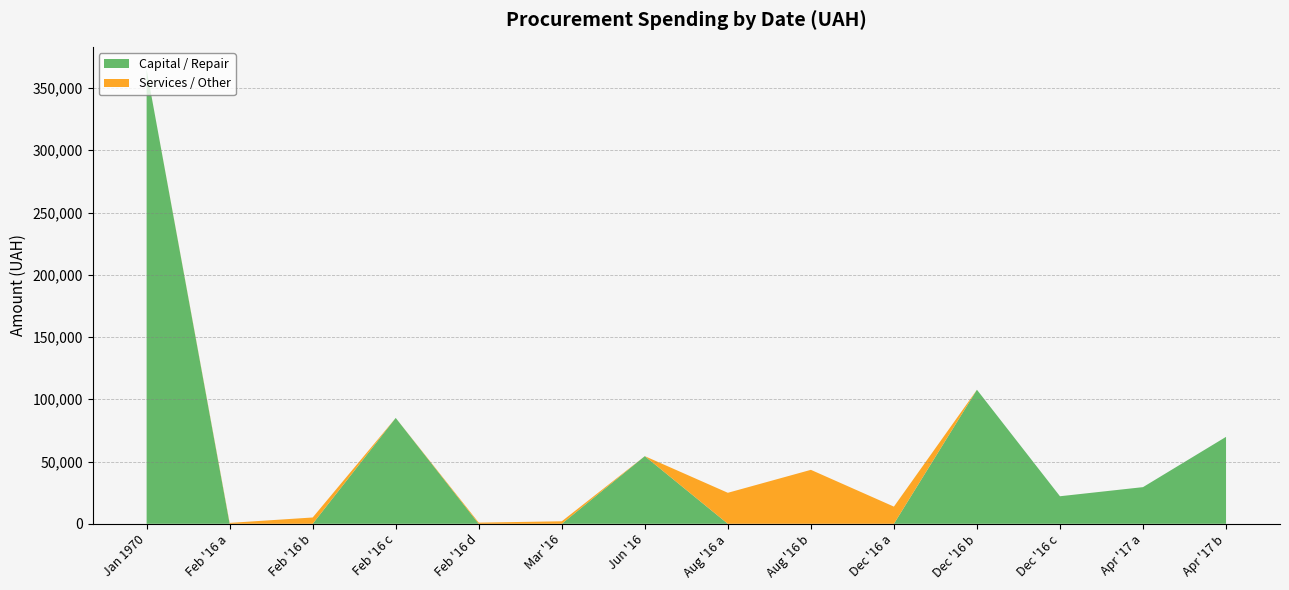

The value of Capital / Repair at Feb '16 c is 150554.4. True or false?

False